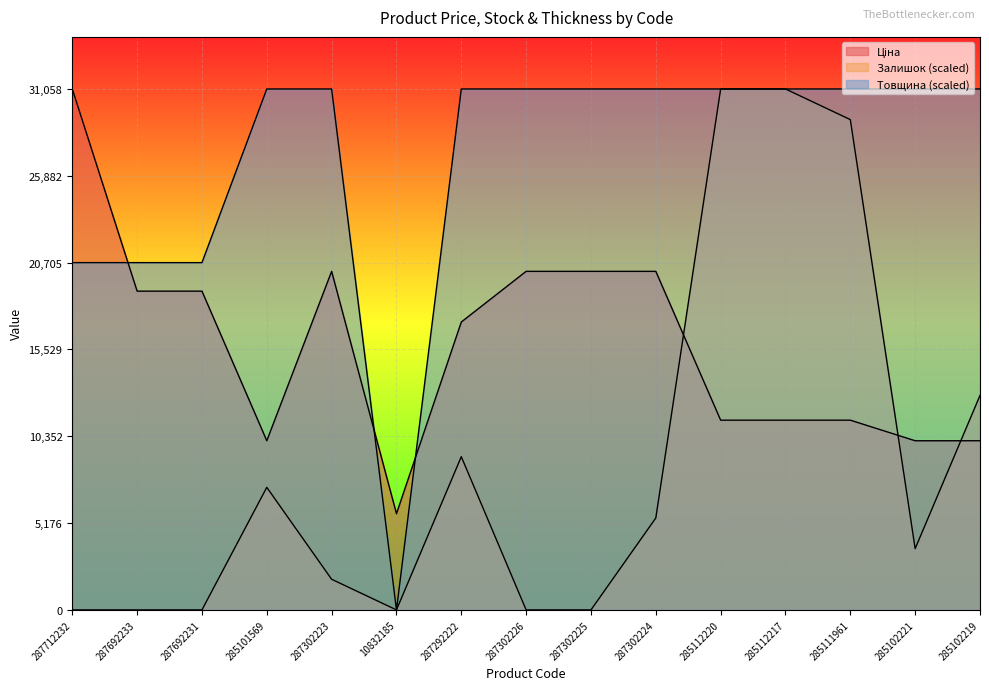

Reading left to right, transcribe all the data shown in this chart.

Ціна: 31058.4	19005.7	19005.7	10085.8	20186.0	5736.9	17165.0	20186.0	20186.0	20186.0	11312.5	11312.5	11312.5	10085.8	10085.8
Залишок: 0.0	0.0	0.0	7307.9	1827.0	0.0	9134.8	0.0	0.0	5480.9	31058.4	31058.4	29231.5	3653.9	12788.8
Товщина: 20705.6	20705.6	20705.6	31058.4	31058.4	0.0	31058.4	31058.4	31058.4	31058.4	31058.4	31058.4	31058.4	31058.4	31058.4